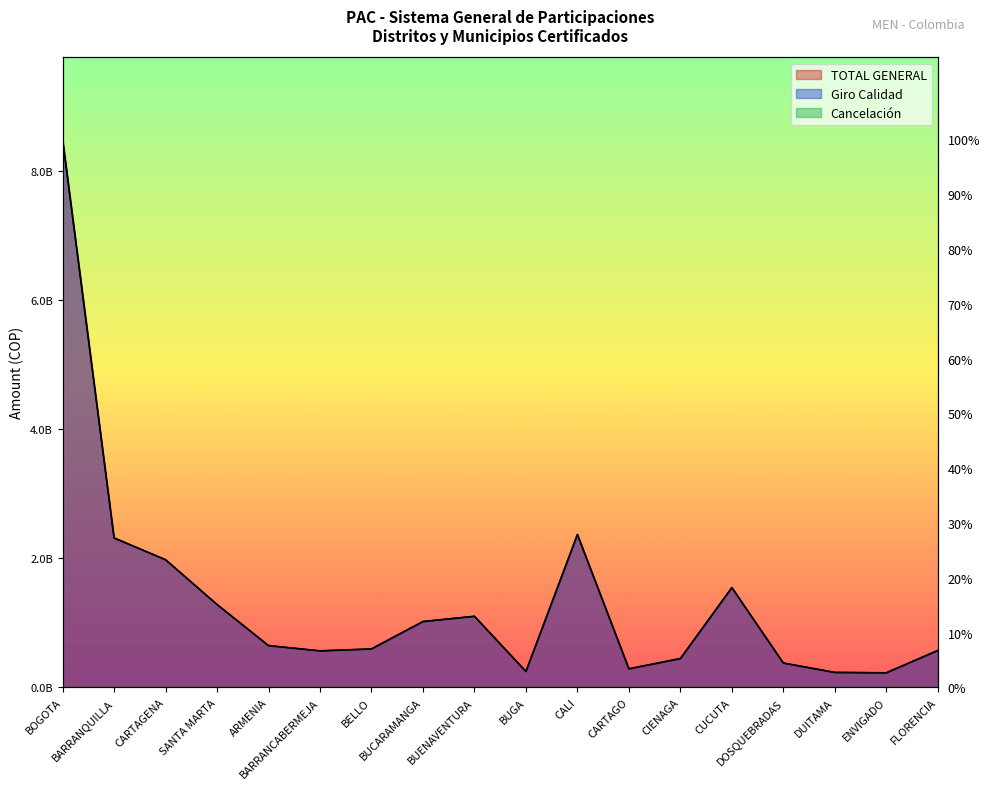

Where is Giro Calidad nearest to the value 4357814589?

CALI